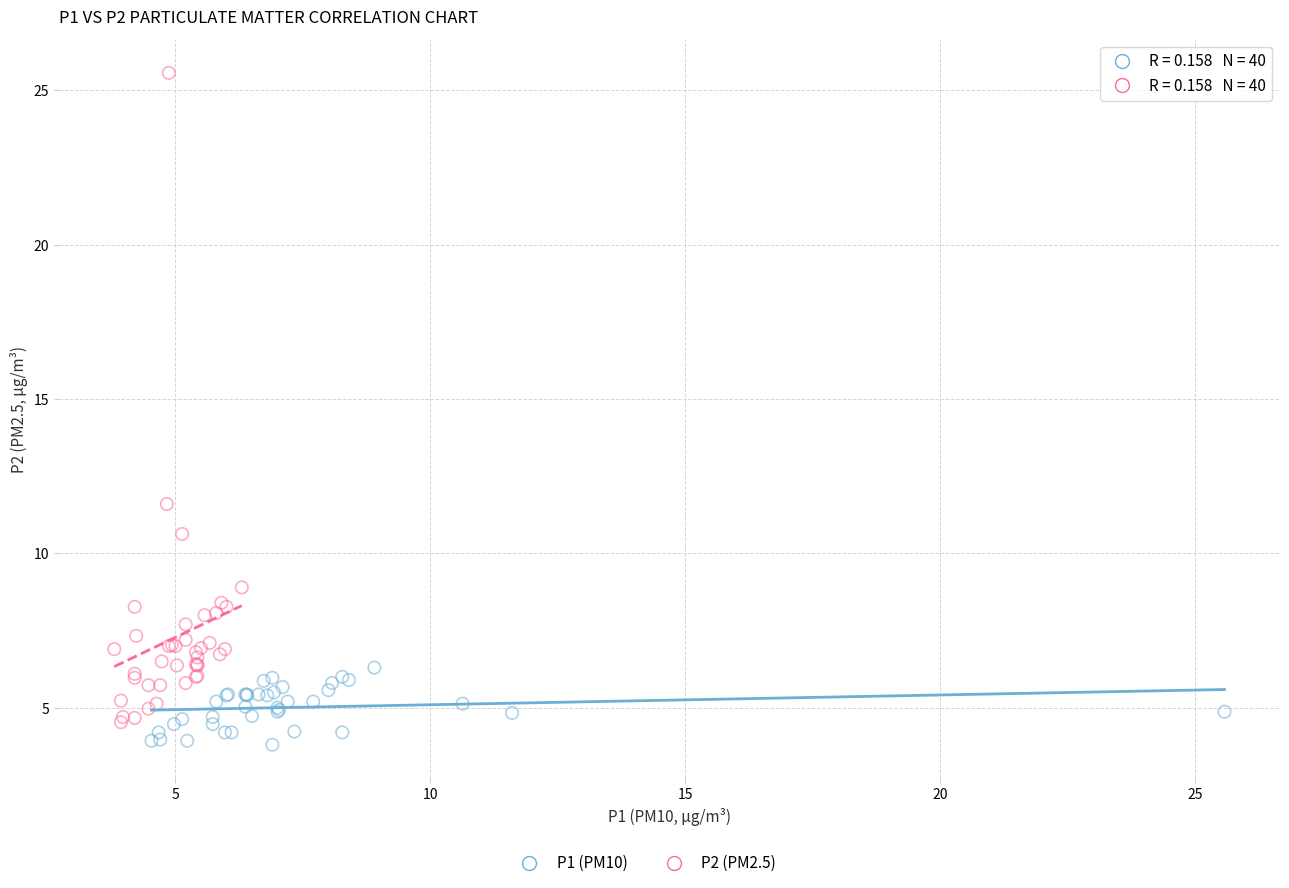

Which series has the largest Y range (max minus min)?

P2 (PM2.5)